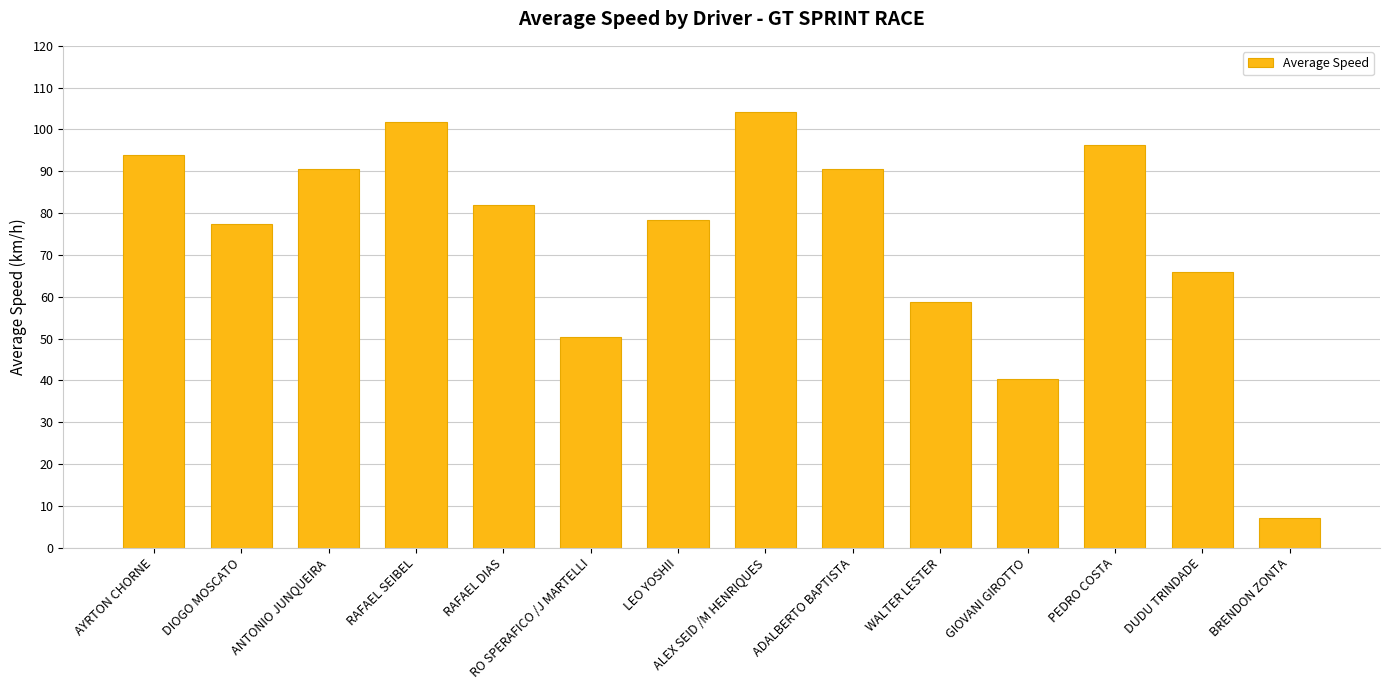

What is the maximum value shown in the chart?

104.1